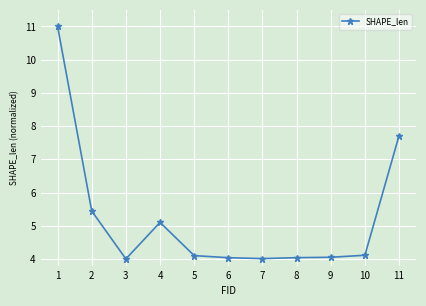

How many series are shown in this chart?

1